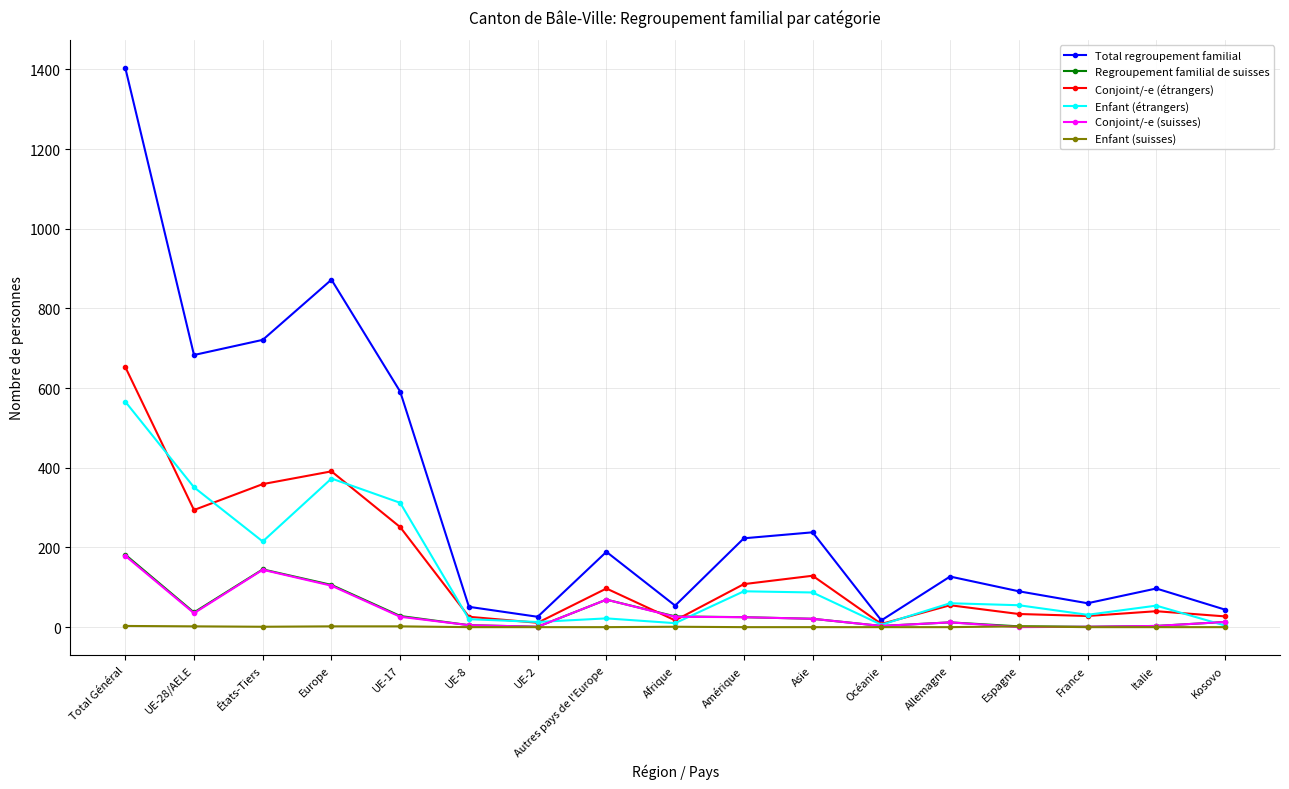

What is the label of the 4th point from the left?

Europe